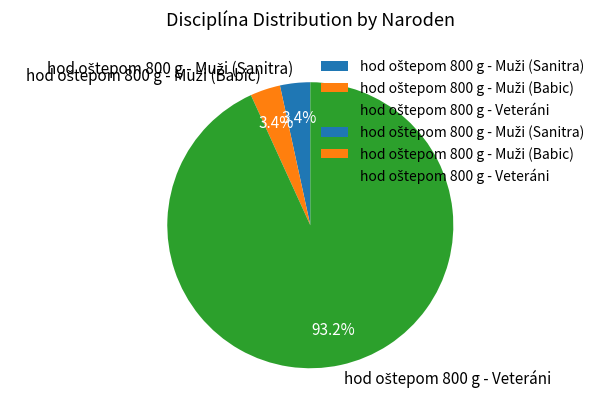

Is there a majority slice in this chart?

Yes